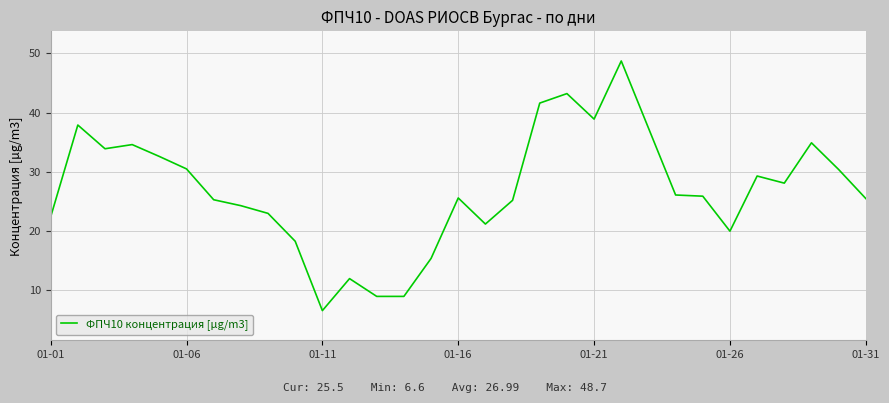

What is the average value?

27.0